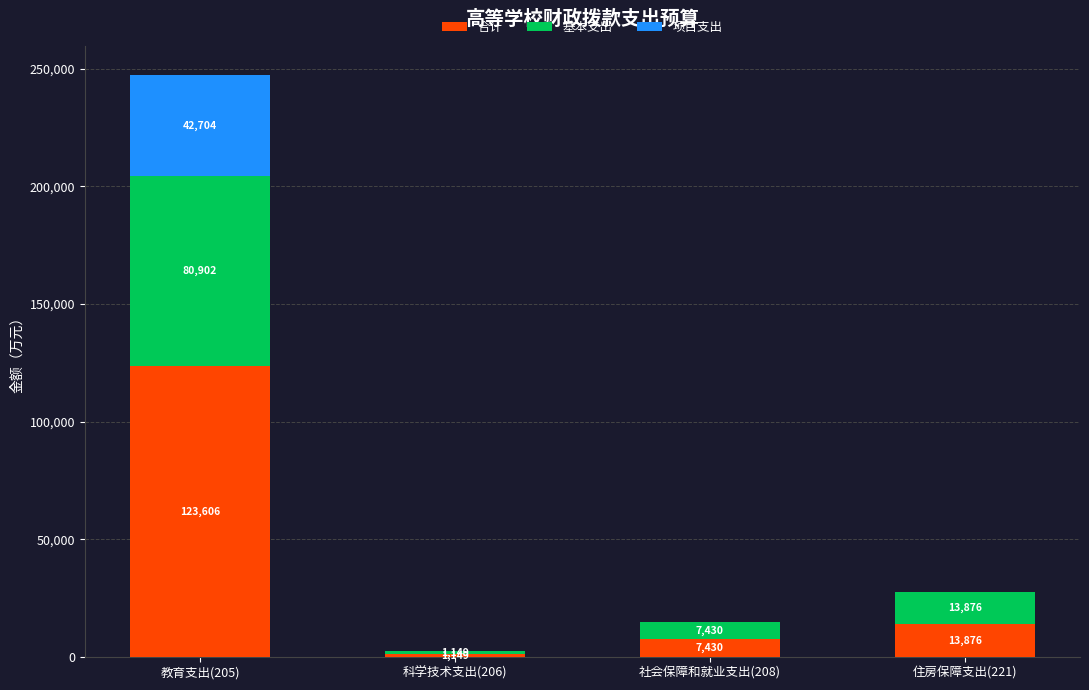

At which category is the sum across all series the highest?

教育支出(205)